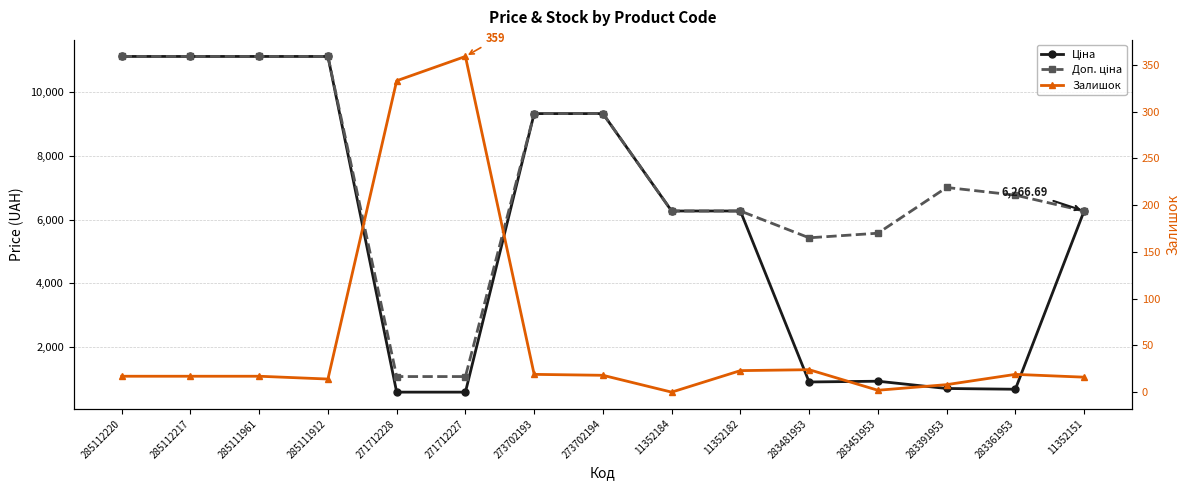

True or false: Ціна and Доп. ціна cross at least once.

False